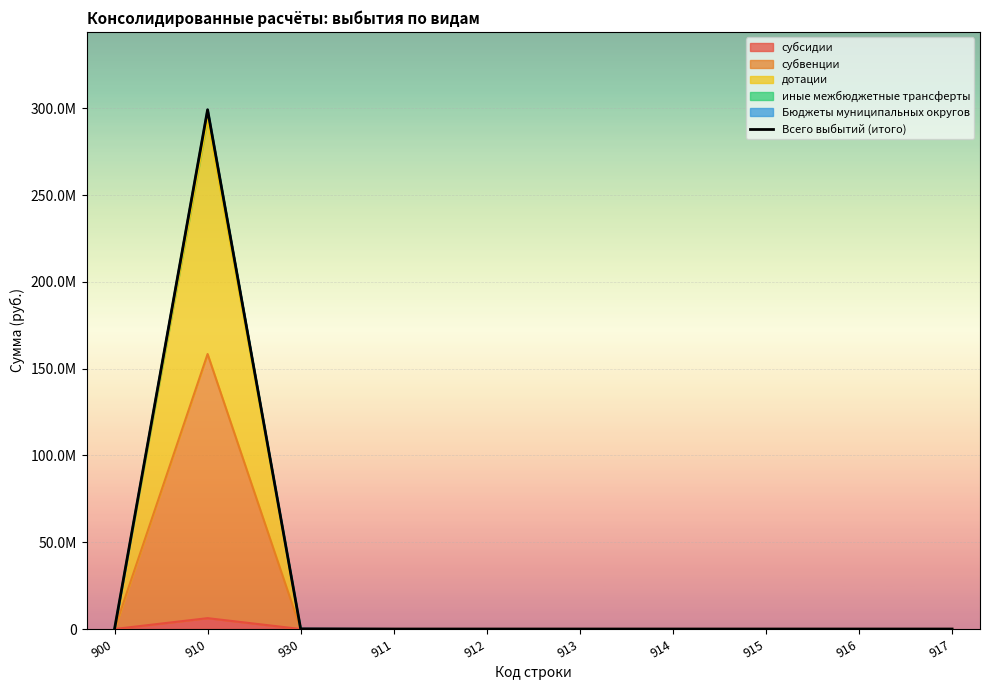

How many points are higher than both their immediate neighbors (excluding endpoints)?

1